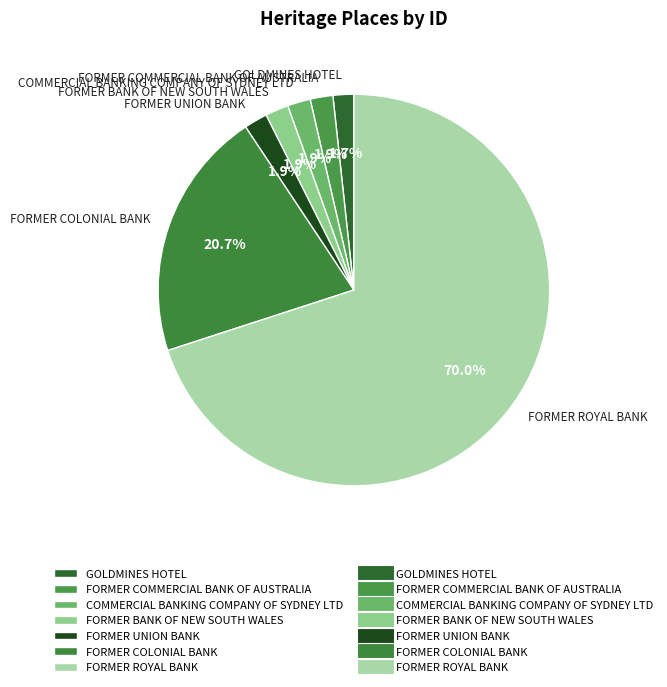

The FORMER COMMERCIAL BANK OF AUSTRALIA slice represents 2% of the pie. True or false?

True